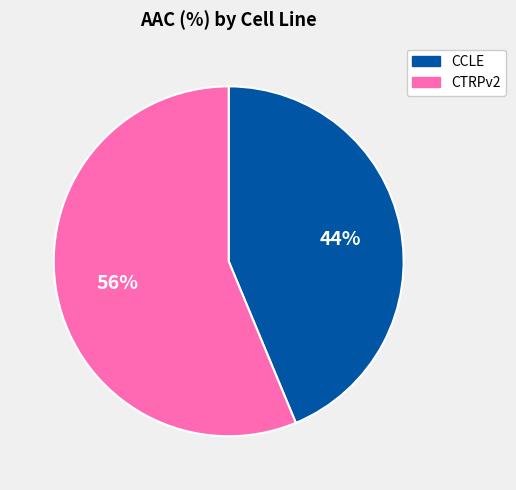

To the nearest percent, what is the combined percentage of CTRPv2 and CCLE?

100%